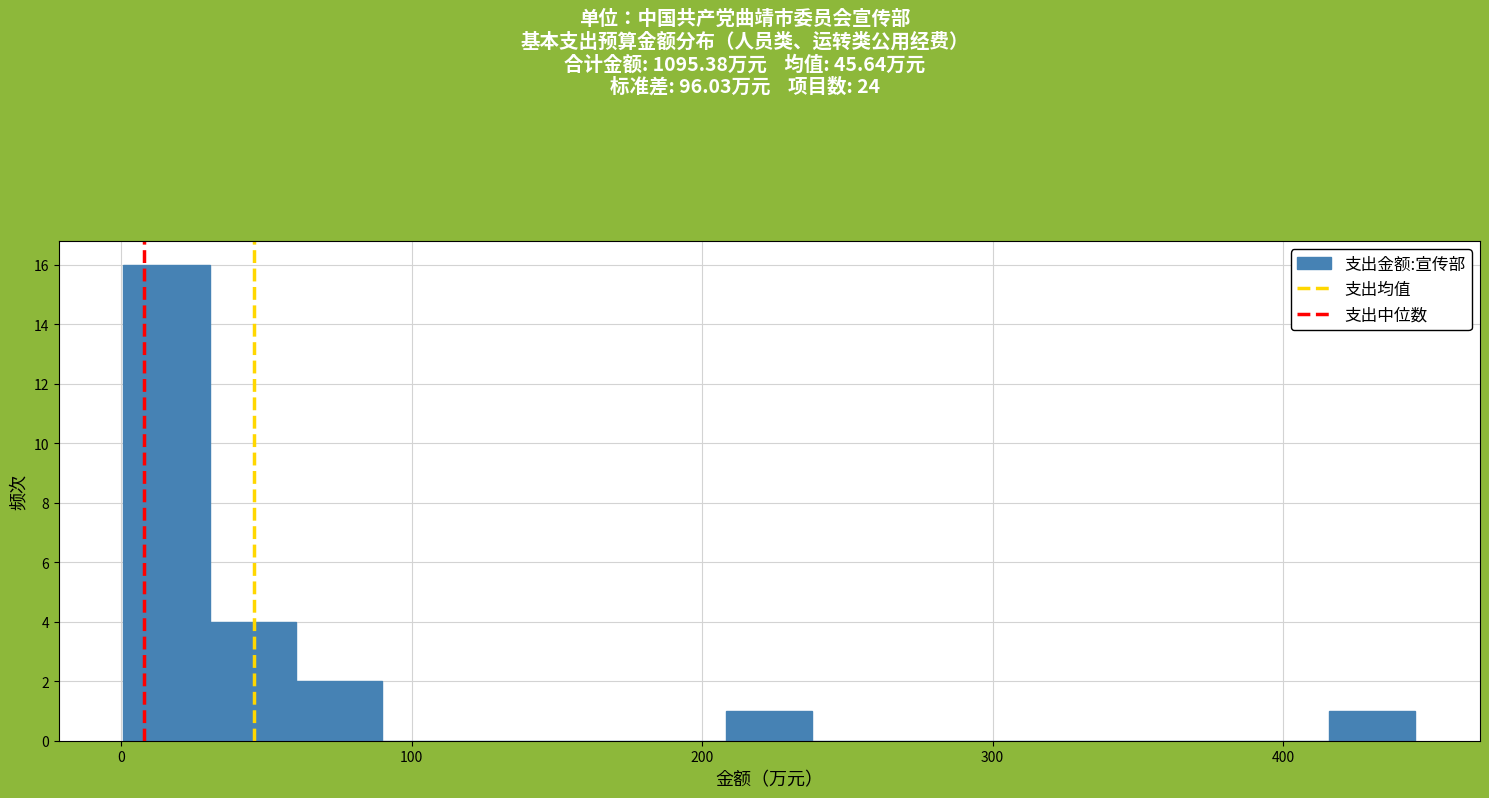

Read against the x-axis, roughly where is the centre of the tallest bar?

20